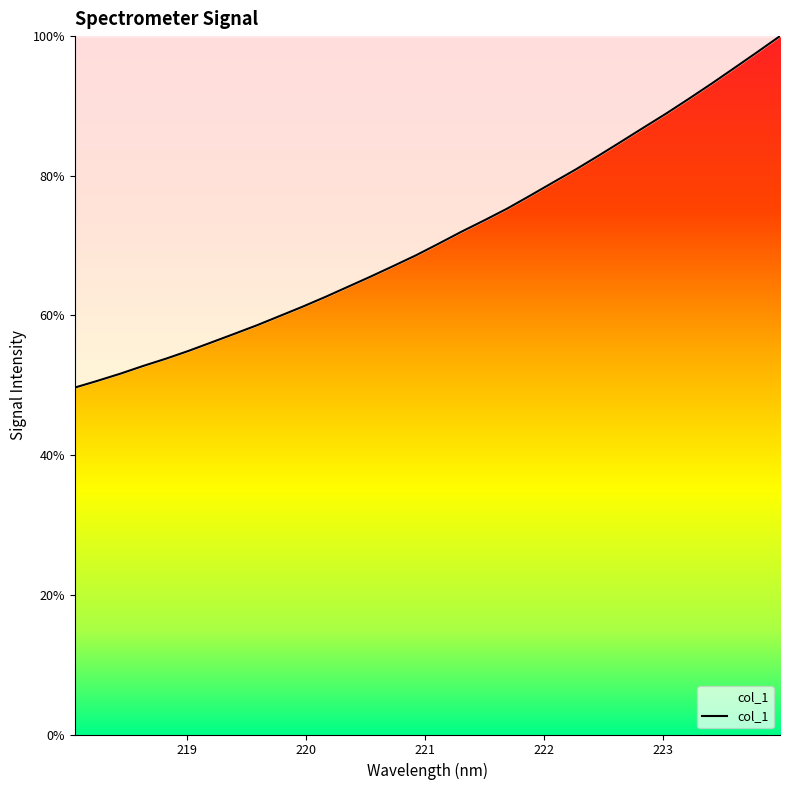

What is the maximum value shown in the chart?

100.0